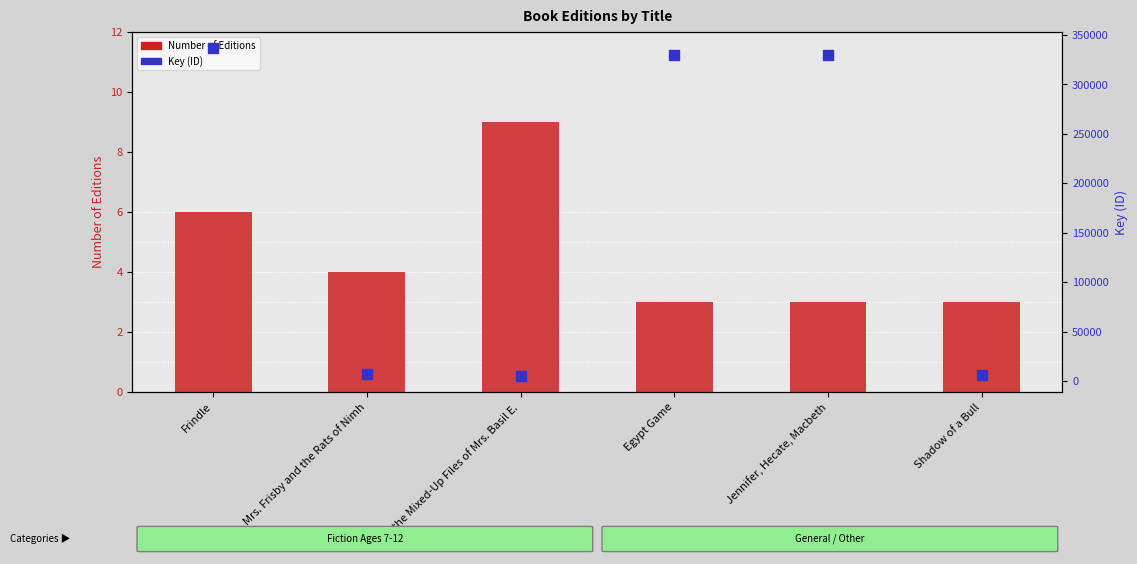

At which category is the sum across all series the highest?

Frindle